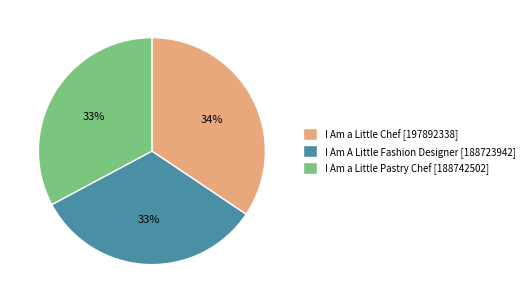

Is it true that I Am a Little Pastry Chef [188742502] is 21% of the pie?

False